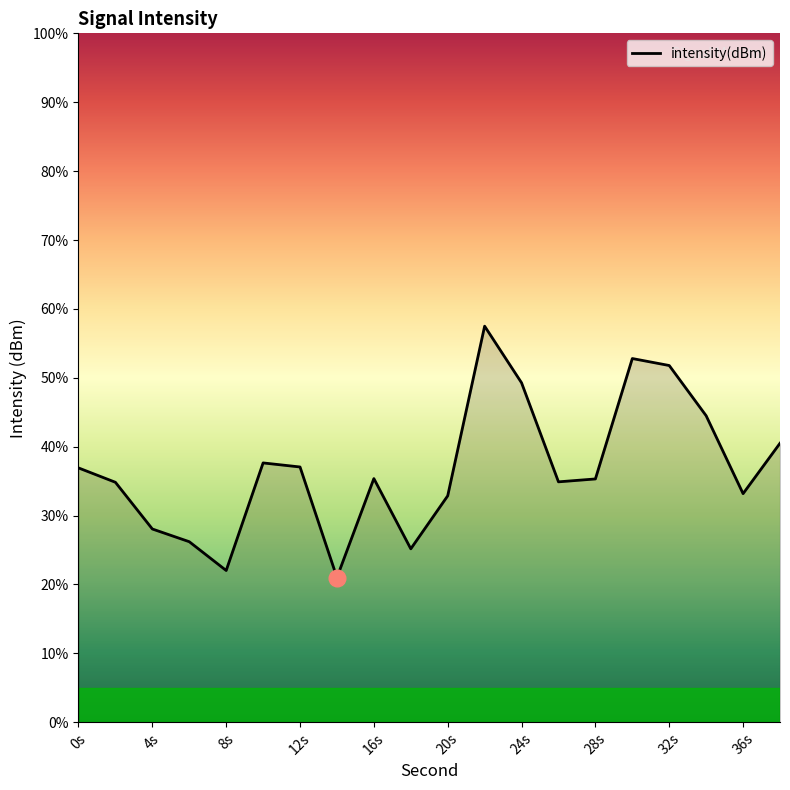

What is the difference between the maximum and minimum values?

36.5